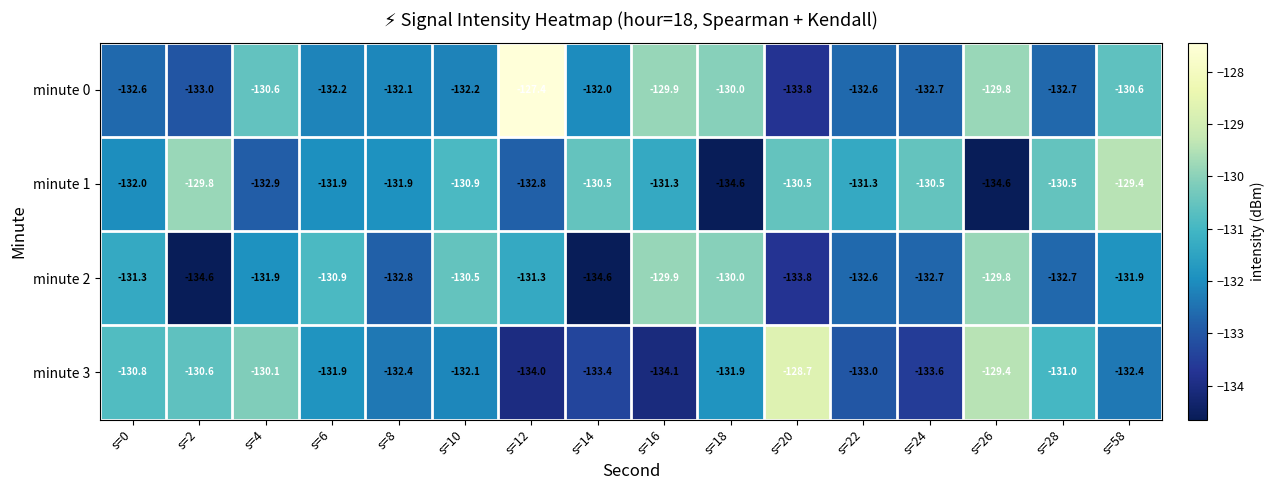

The value of minute 0 at s=20 is -66.2. True or false?

False